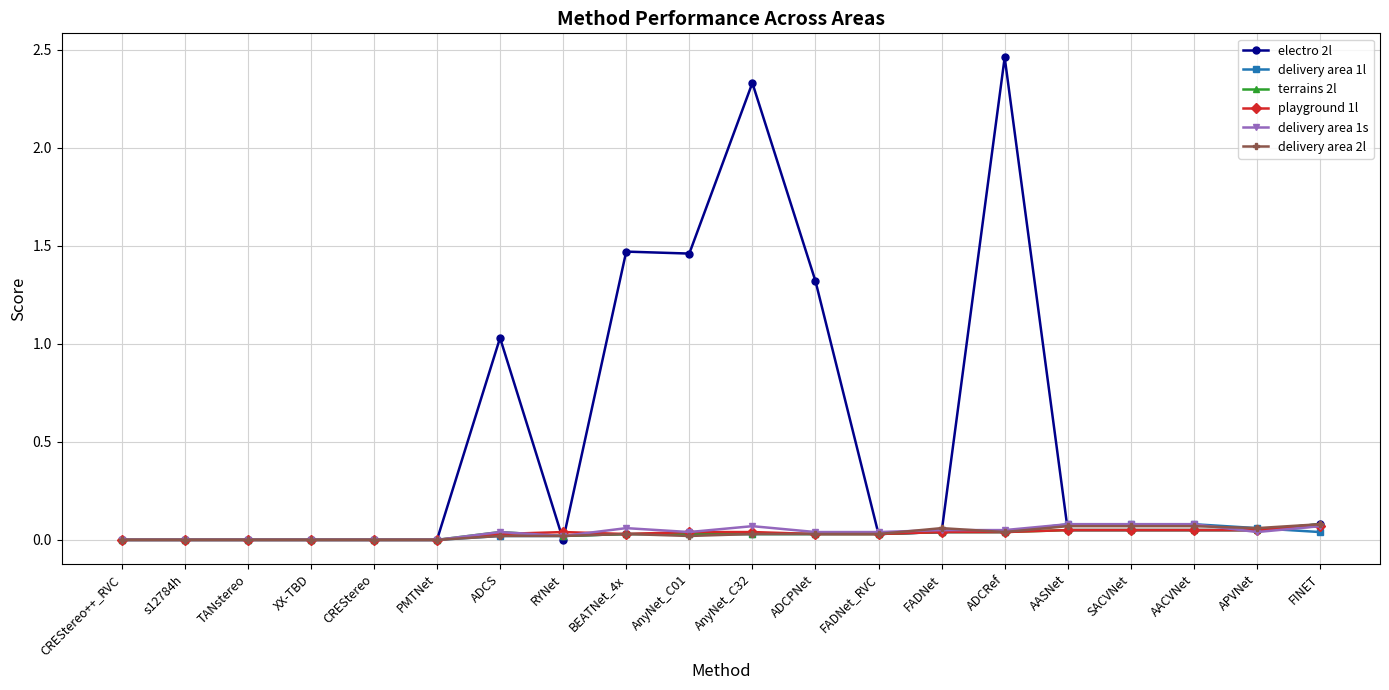

What are all the series names shown in the legend?

electro 2l, delivery area 1l, terrains 2l, playground 1l, delivery area 1s, delivery area 2l